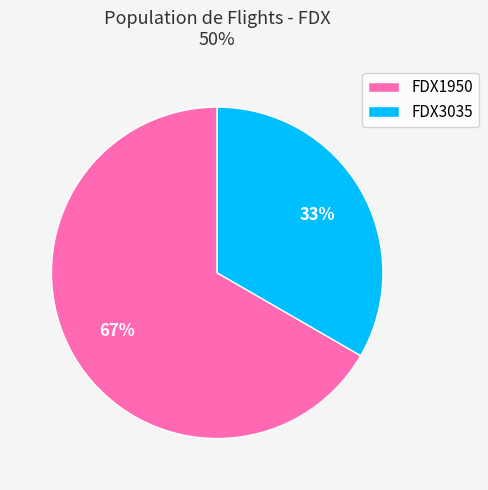

Which has a higher value, FDX3035 or FDX1950?

FDX1950